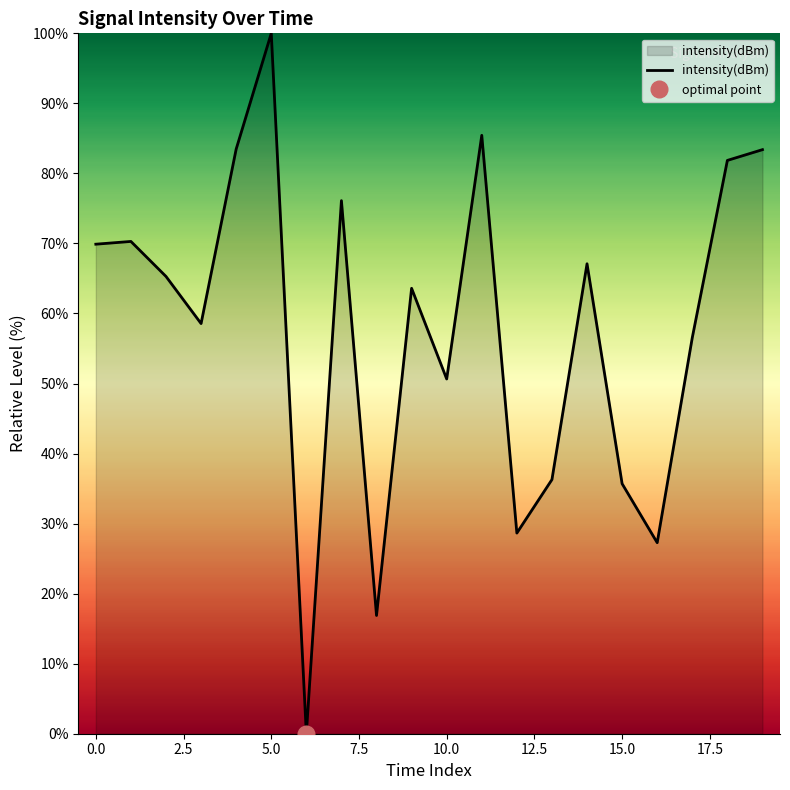

At which label is the value closest to 50?

10